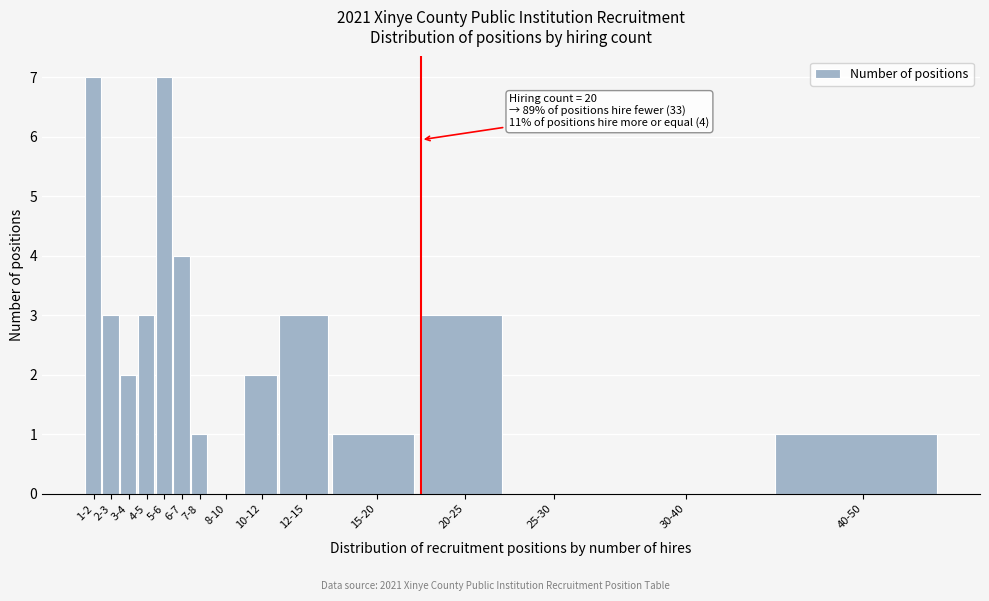

Reading left to right, extract all data points from this chart.

1-2=7	2-3=3	3-4=2	4-5=3	5-6=7	6-7=4	7-8=1	8-10=0	10-12=2	12-15=3	15-20=1	20-25=3	25-30=0	30-40=0	40-50=1